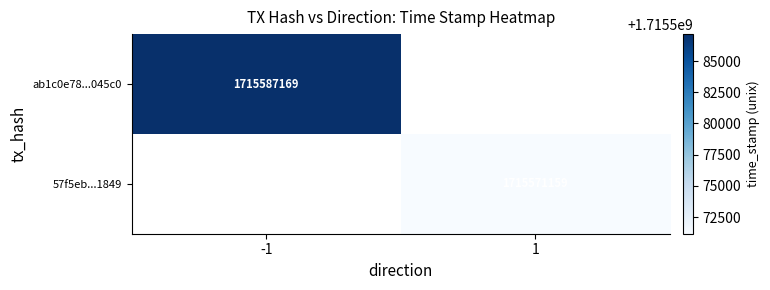

The ab1c0e78...045c0 series shows 564237951 at -1. True or false?

False